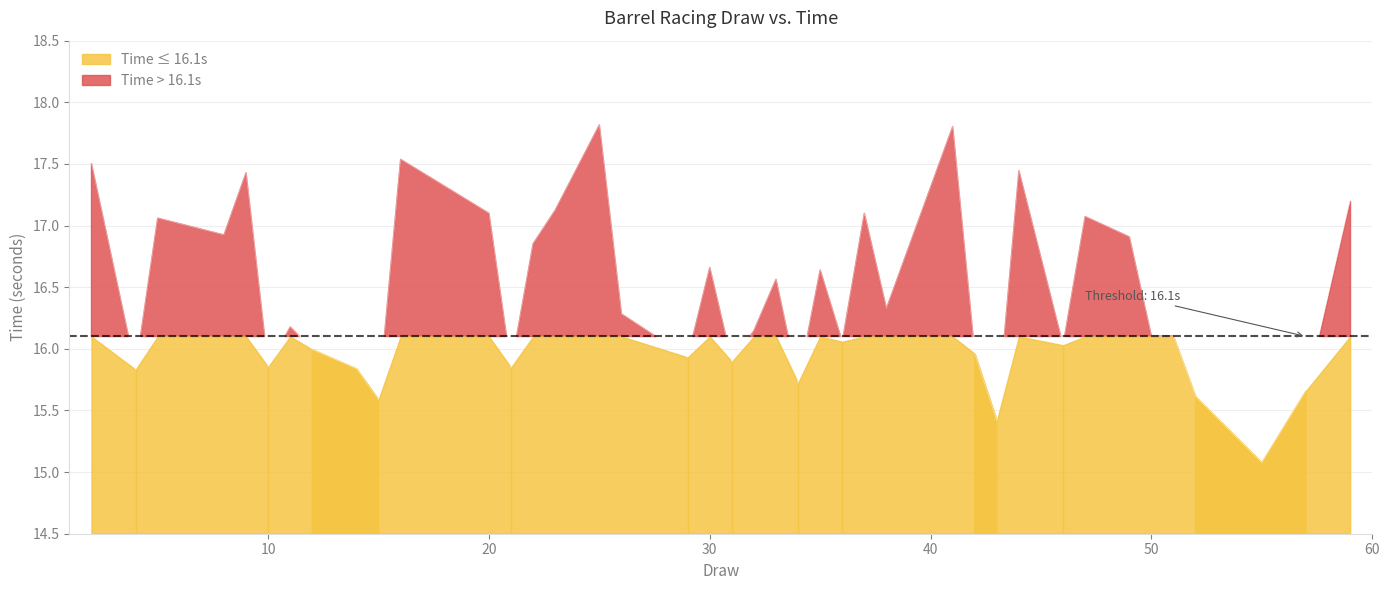

What is the sum of the values at 32 and 55?

31.2